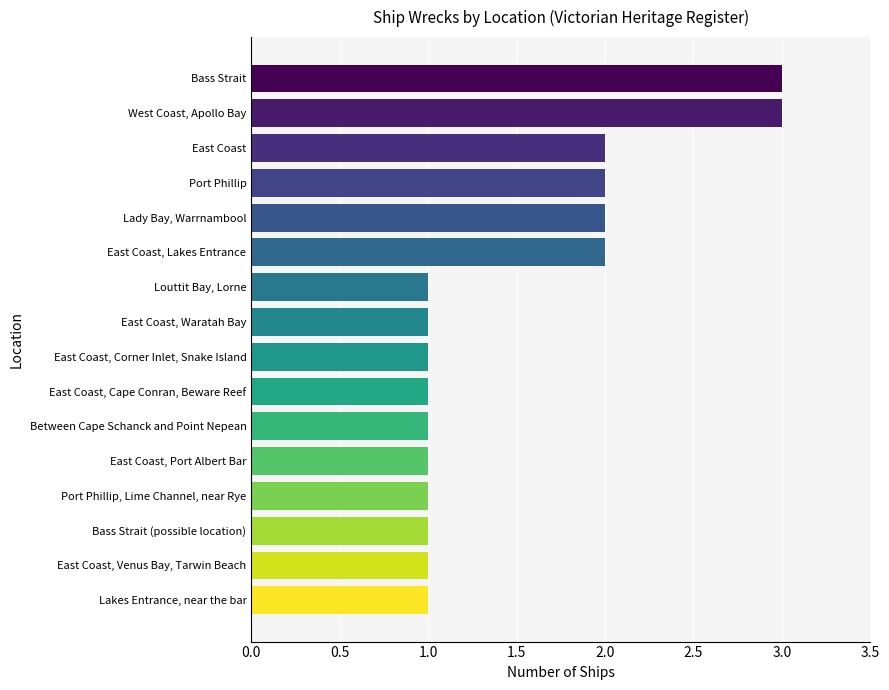

What is the maximum value shown in the chart?

3